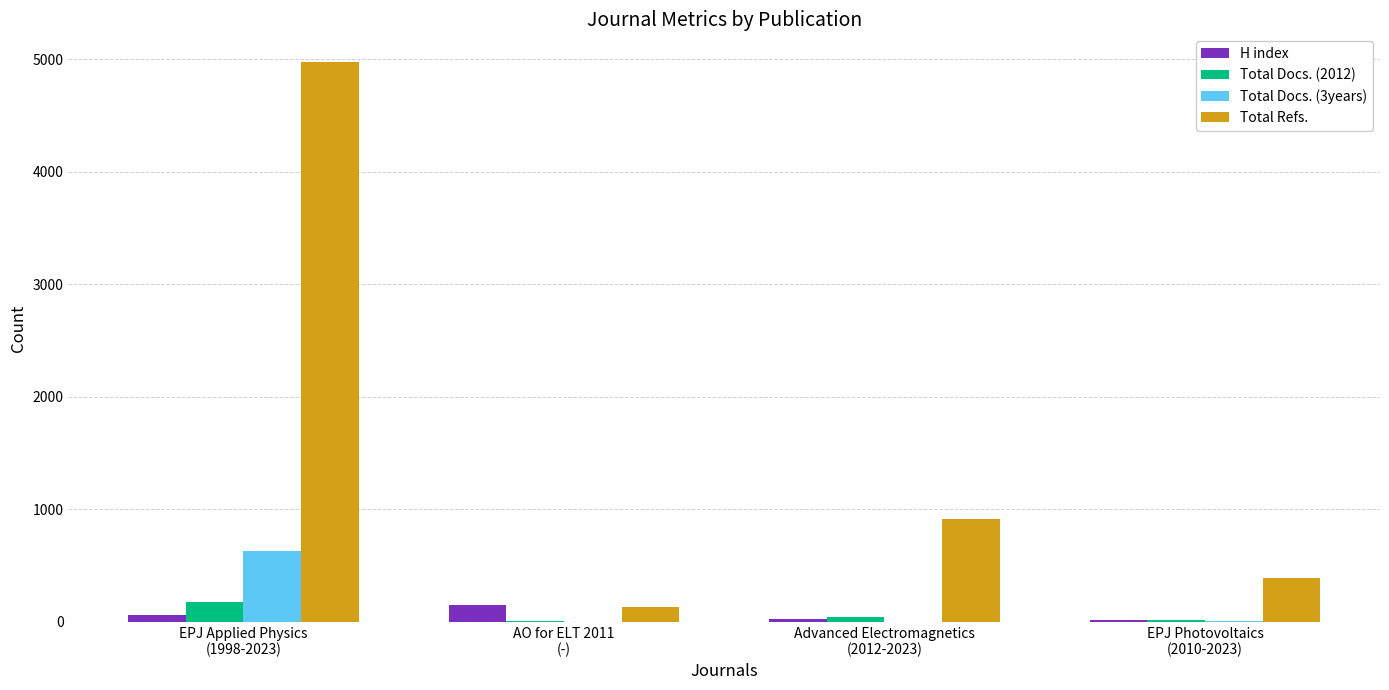

What is the greatest value displayed?

4971